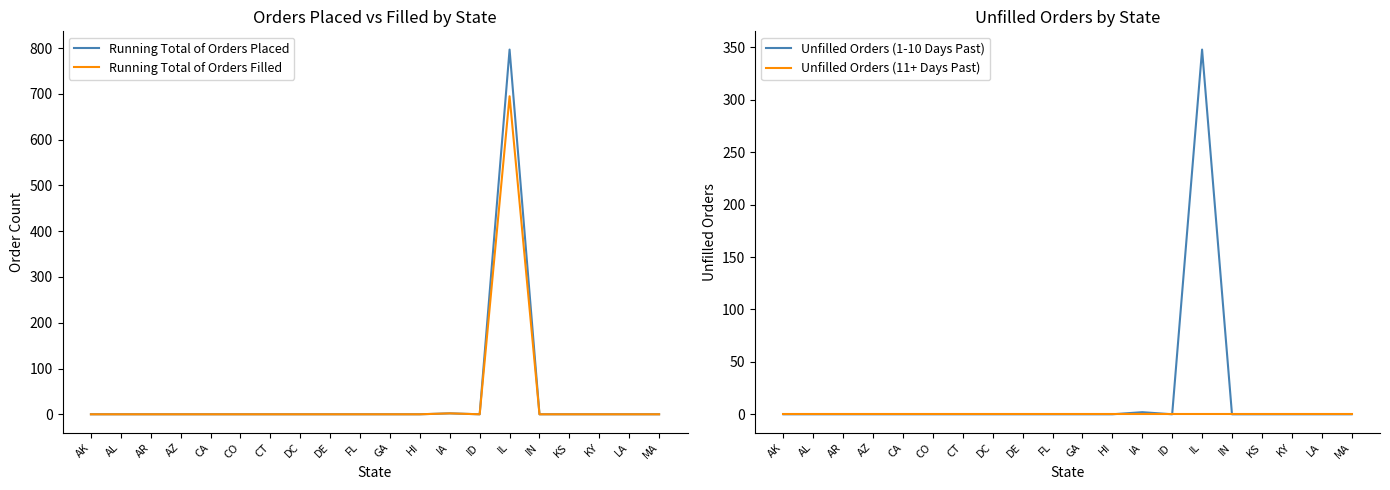

What are all the series names shown in the legend?

Running Total of Orders Placed, Running Total of Orders Filled, Unfilled Orders (1-10 Days Past), Unfilled Orders (11+ Days Past)